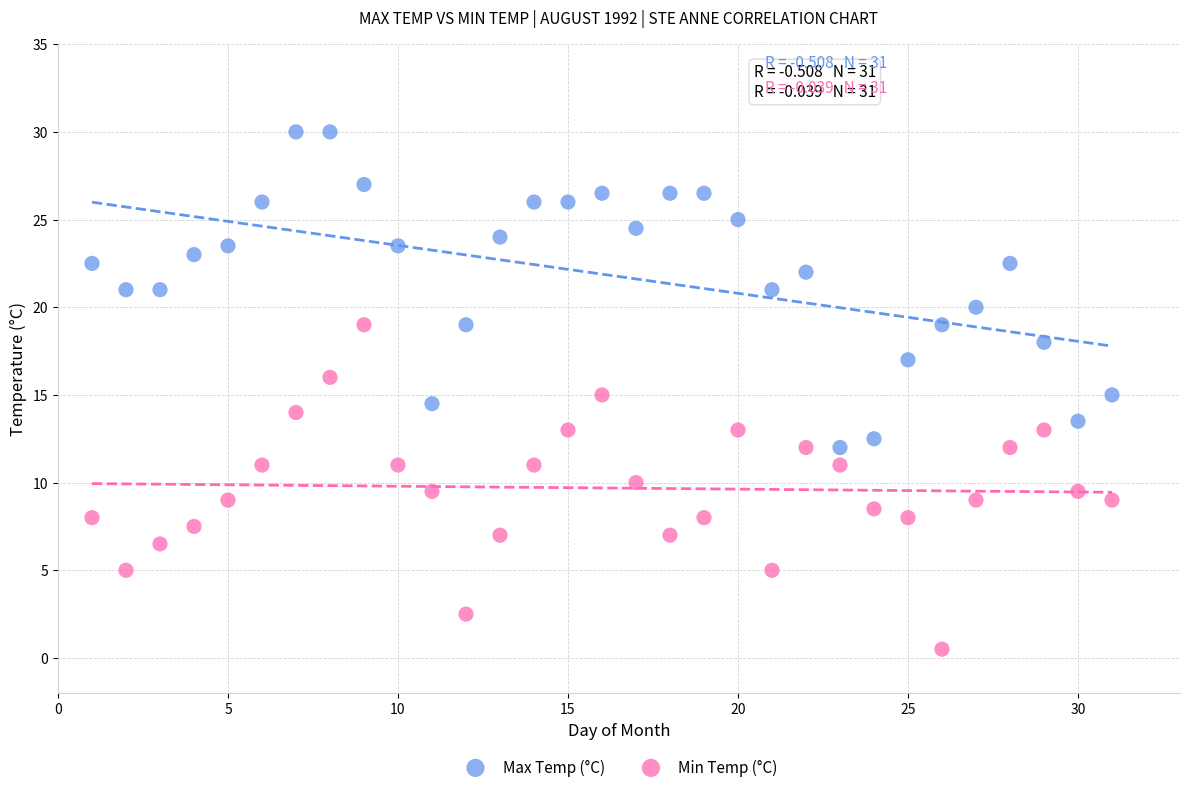

What are all the series names shown in the legend?

Max Temp (°C), Min Temp (°C)